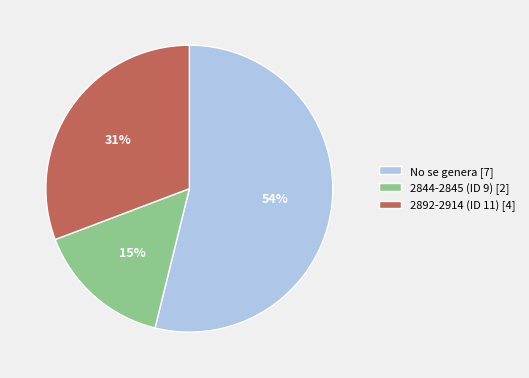

To the nearest percent, what is the average slice percentage?

33%